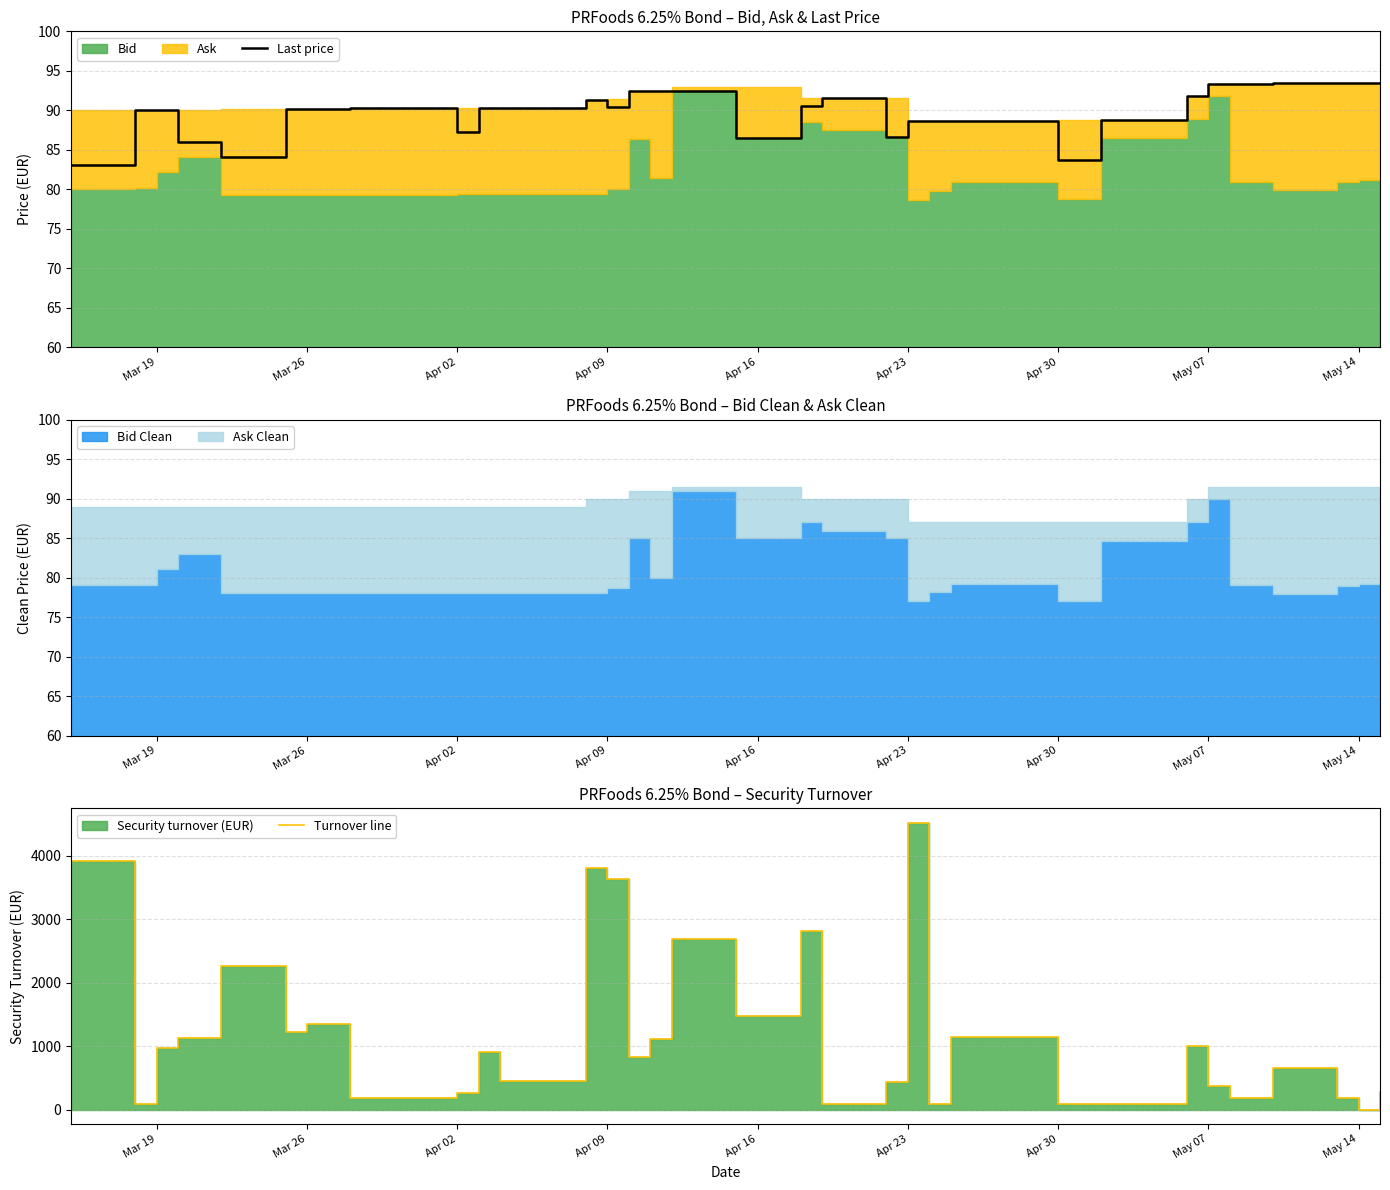

Reading left to right, extract all data points from this chart.

Last price: 83.1	90.0	90.0	86.0	84.1	90.1	90.1	90.2	87.2	90.3	90.3	91.4	90.4	92.4	92.4	92.5	86.5	90.6	91.6	86.6	88.6	88.6	88.7	83.8	88.8	91.8	93.4	93.4	93.4	93.5	93.5	93.5
Turnover line: 3919.7	90.0	980.4	1130.5	2271.0	1221.8	1352.2	180.5	264.8	902.7	451.6	3814.4	3629.9	826.5	1108.5	2683.7	1470.1	2808.4	91.6	433.0	4522.3	88.6	1152.9	83.8	88.8	1004.2	371.9	186.8	654.1	186.9	0.0	280.4